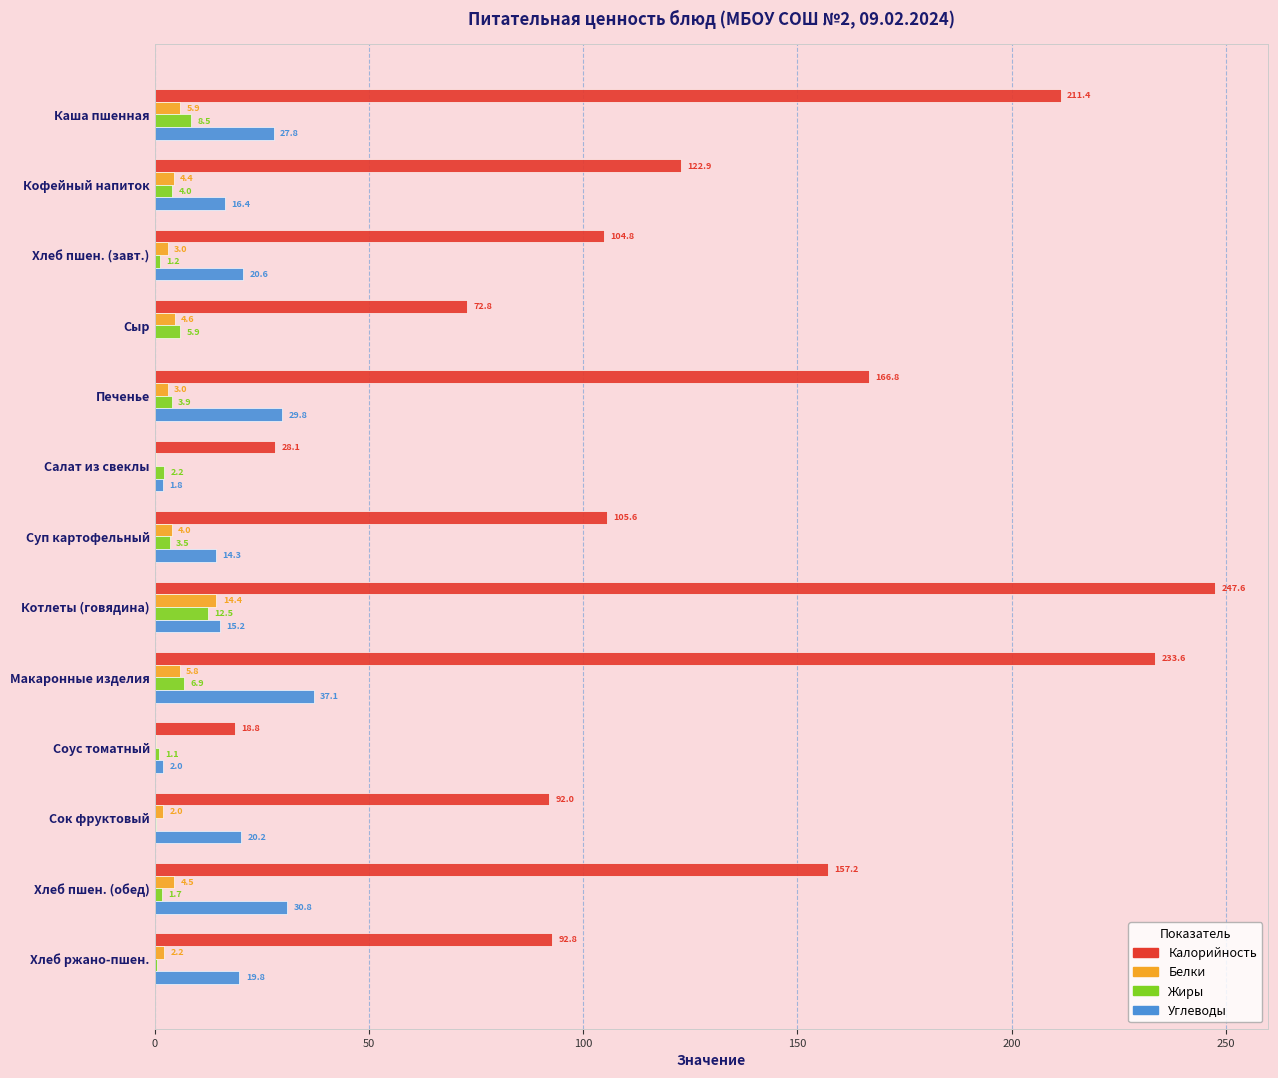

At which label is Калорийность closest to 133?

Кофейный напиток